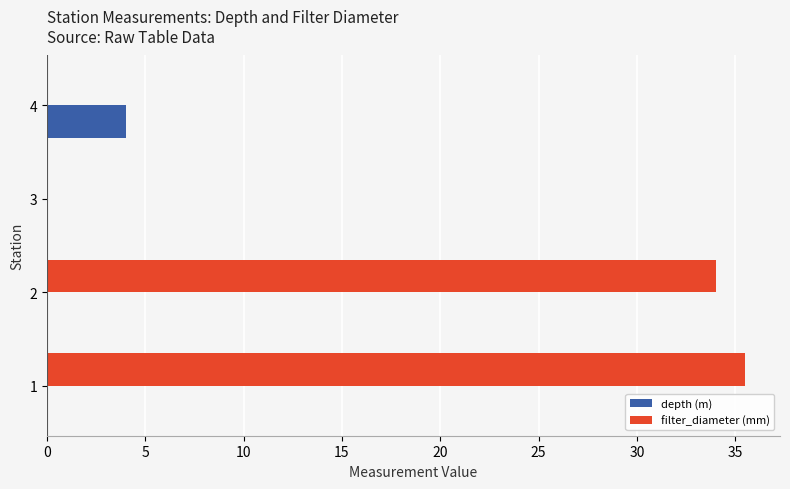

The depth (m) series shows 0.0 at 2. True or false?

True